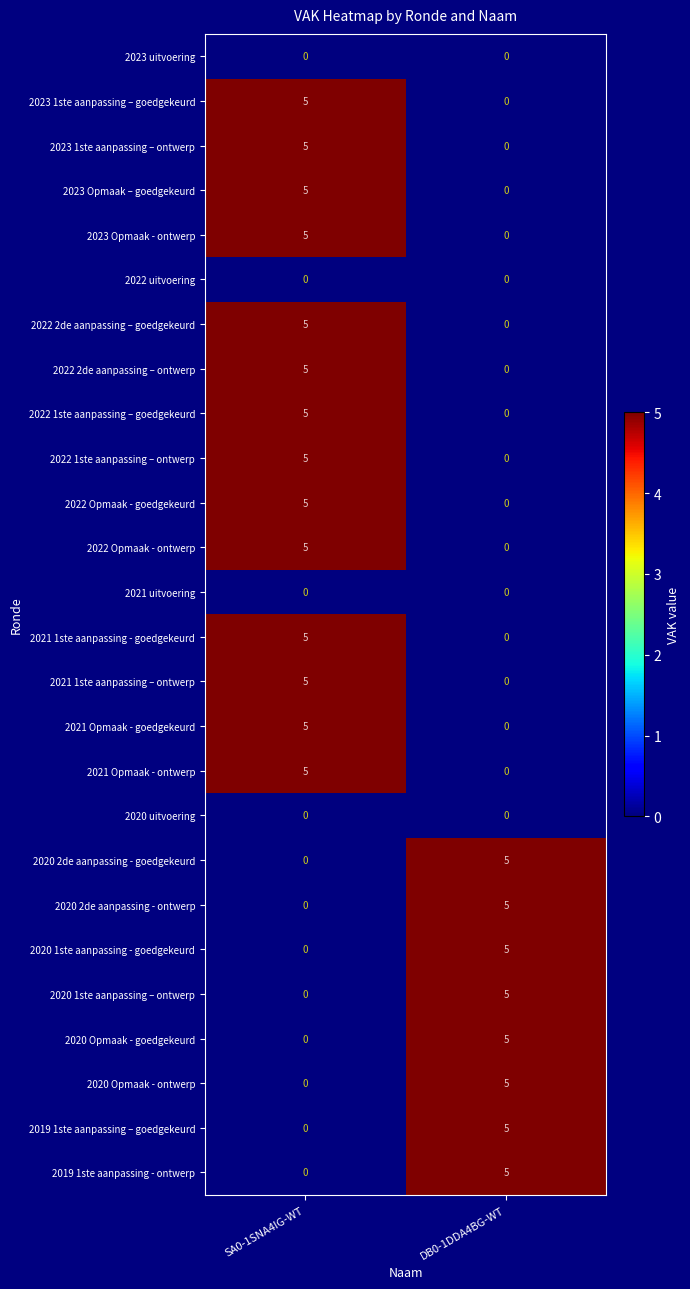

What is the spread (max minus min) of values at DB0-1DDA4BG-WT?

5